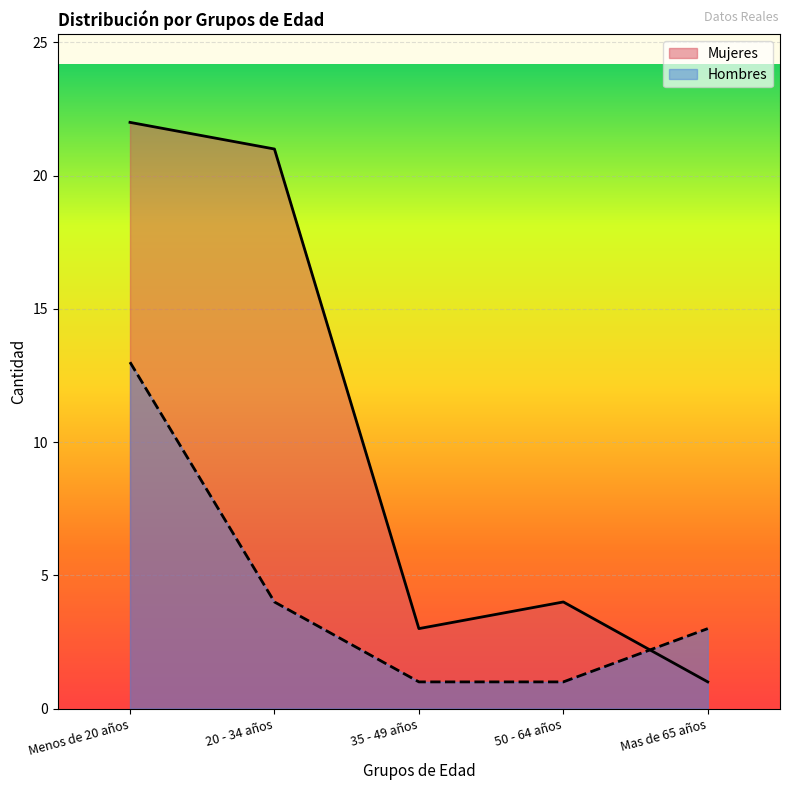

What is the difference between the second highest and second lowest values in the Mujeres series?

18